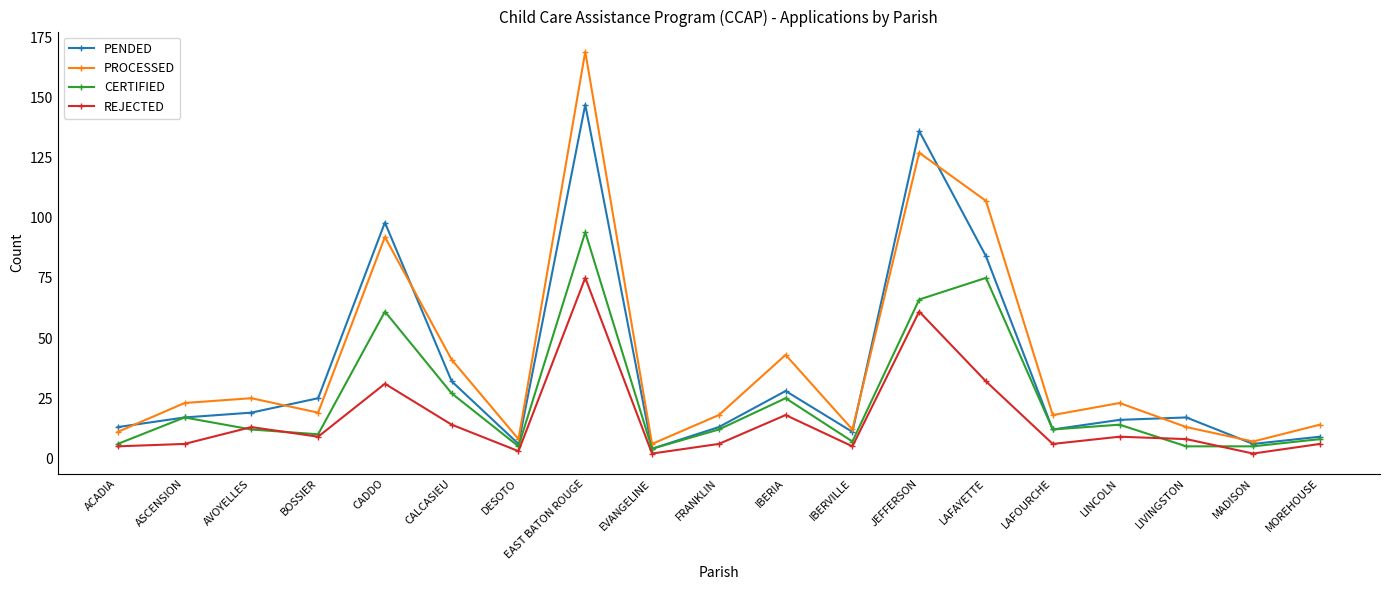

Read the REJECTED value at LAFOURCHE.

6